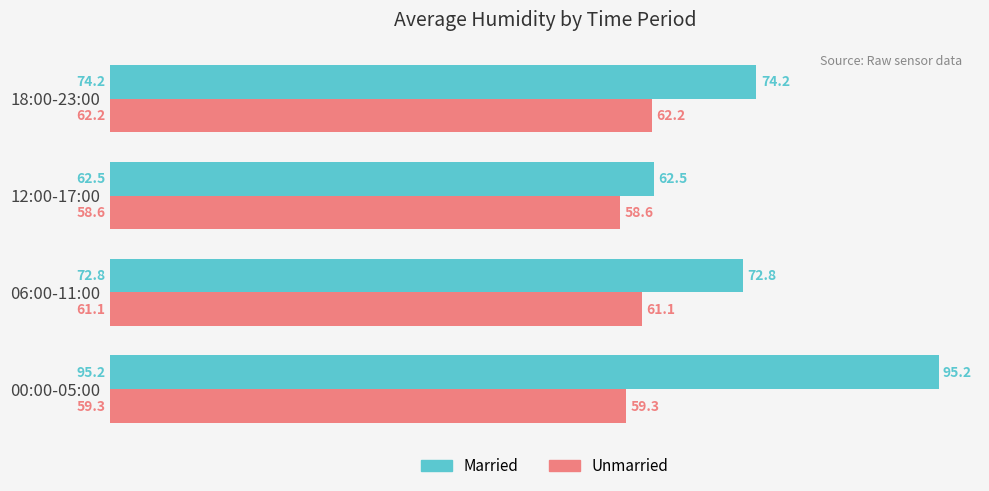

The Married series shows 40.3 at 06:00-11:00. True or false?

False